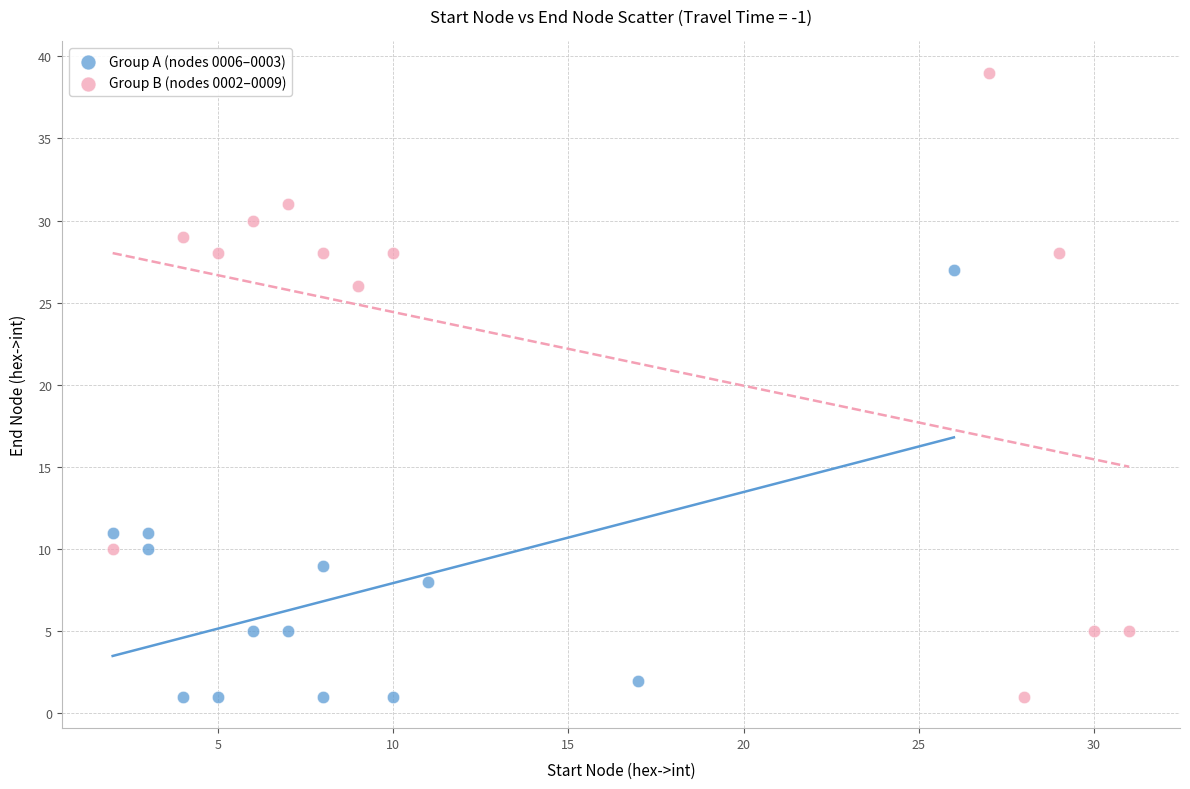

Which series reaches the maximum Y coordinate?

Group B (nodes 0002–0009)